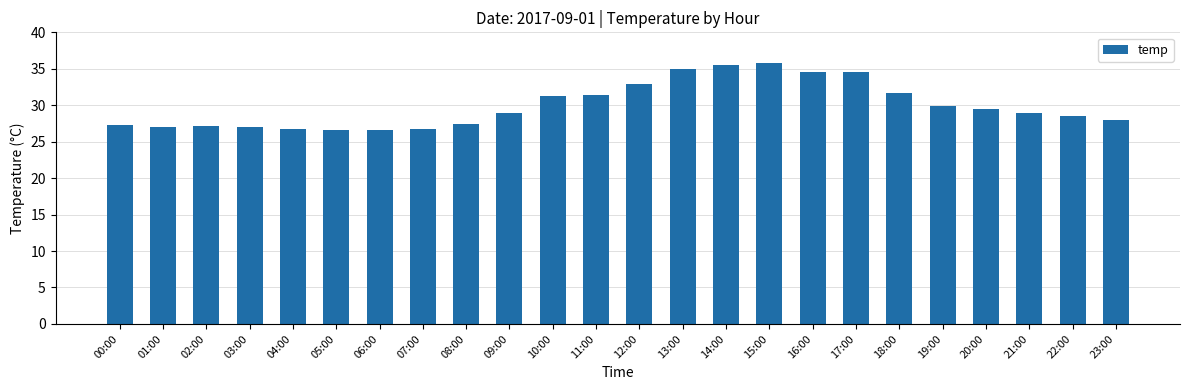

The value at 17:00 is 34.5. True or false?

True